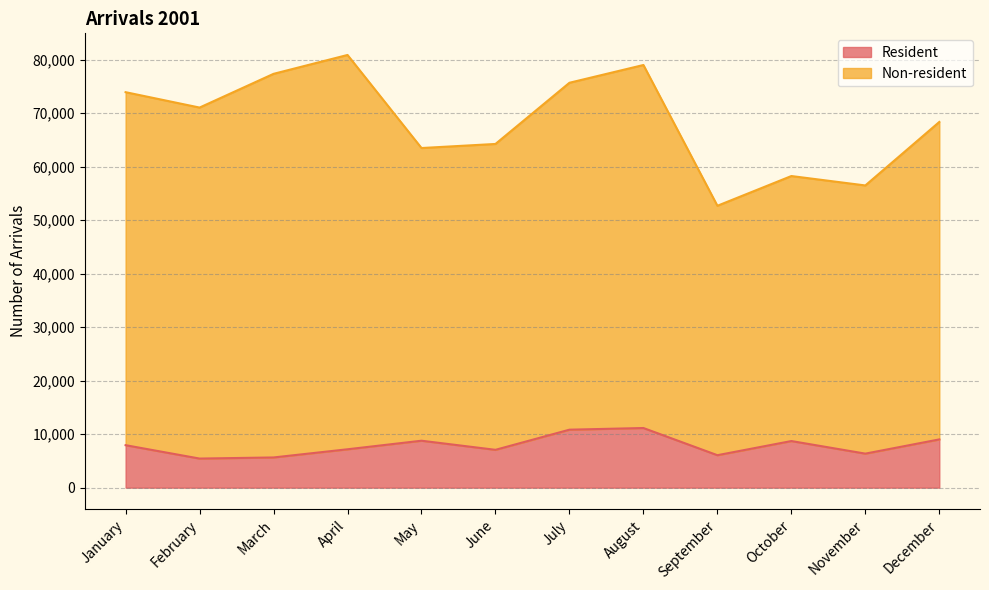

The chart shows a value of 3854 at May. True or false?

False